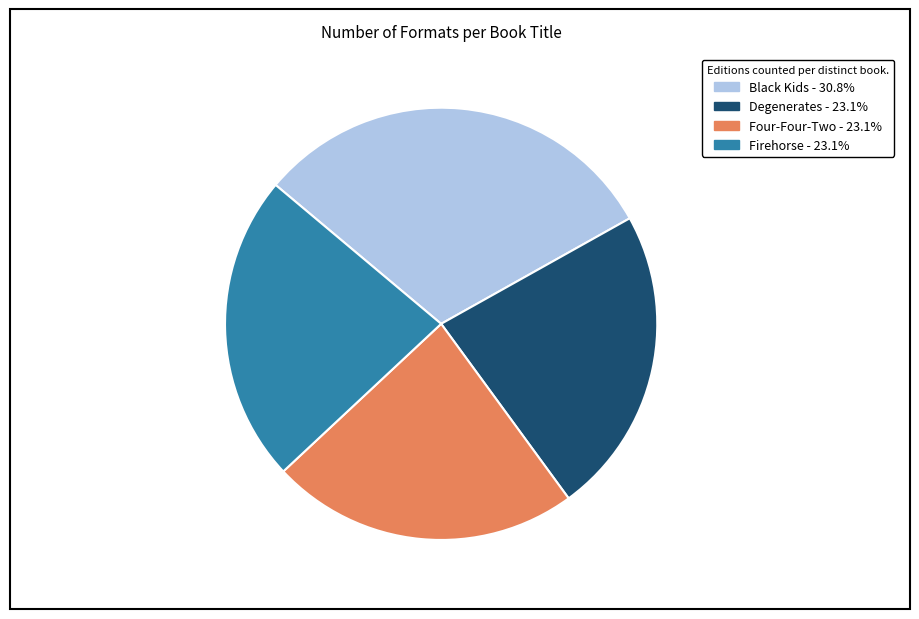

Which slice is the largest?

Black Kids